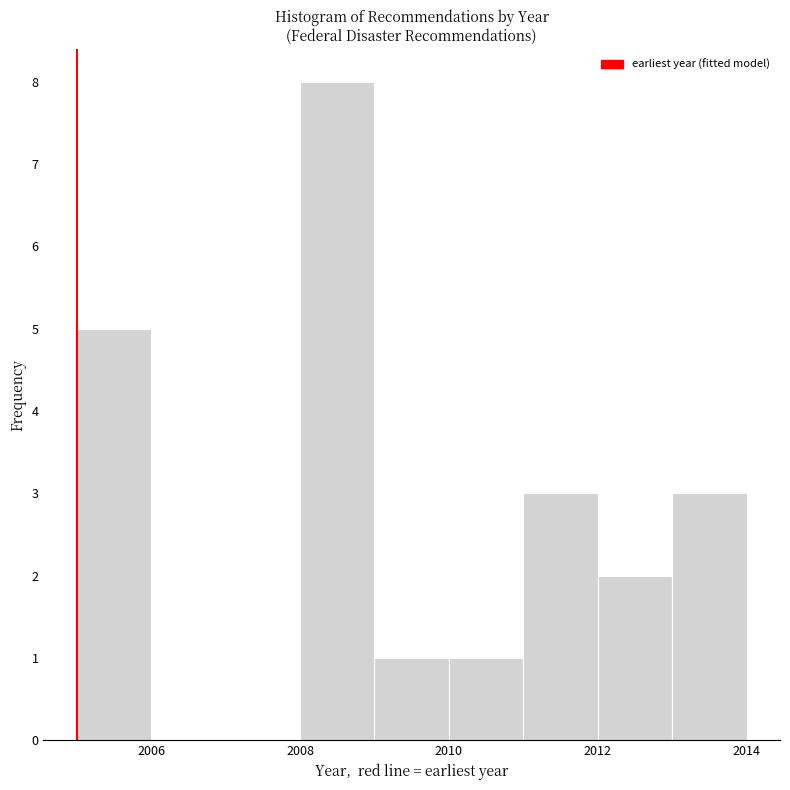

Reading left to right, transcribe this chart: for each bar, give the range it covers on the x-axis and its height. The values are not printed on the chart, so give them approximately, as read against the axis.

2005 to 2006: 5
2006 to 2007: 0
2007 to 2008: 0
2008 to 2009: 8
2009 to 2010: 1
2010 to 2011: 1
2011 to 2012: 3
2012 to 2013: 2
2013 to 2014: 3